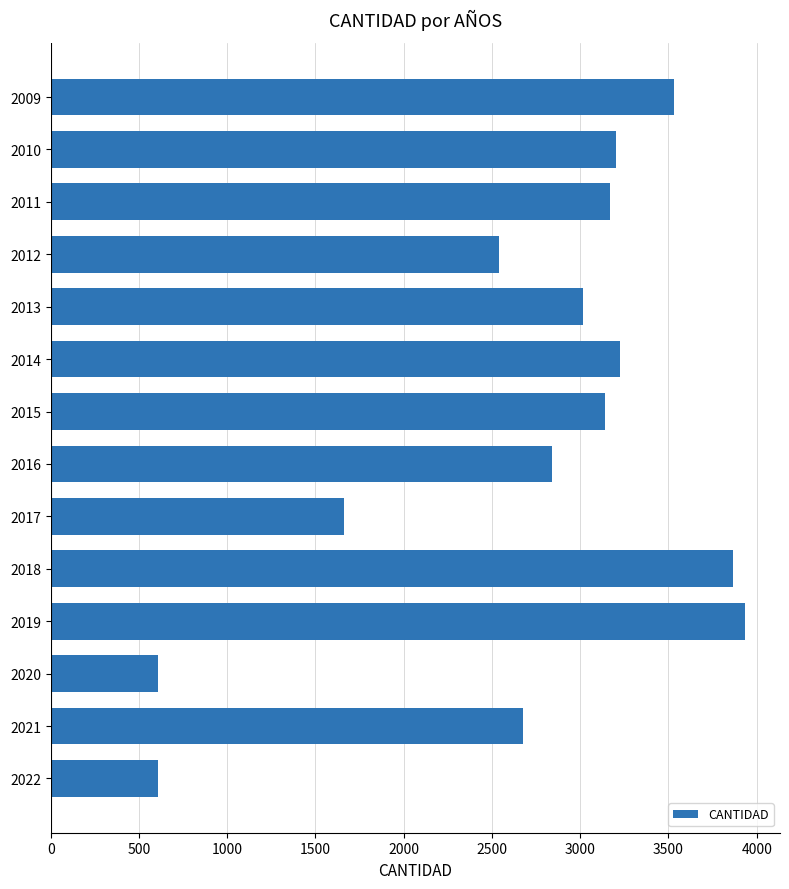

What is the value of the 5th bar from the top?

3015